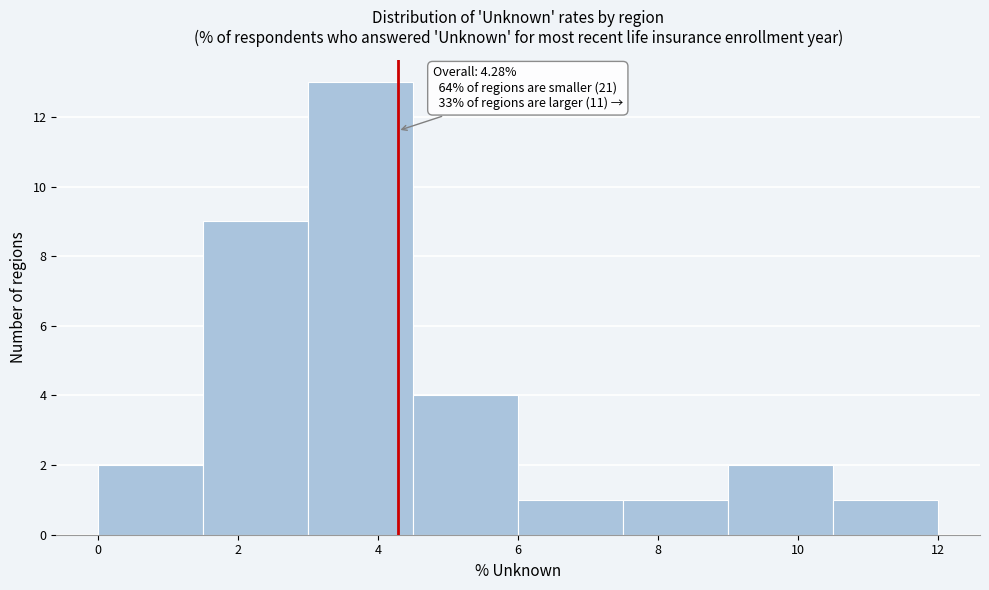

Over which range of the x-axis is the bar tallest?

3.0 to 4.5